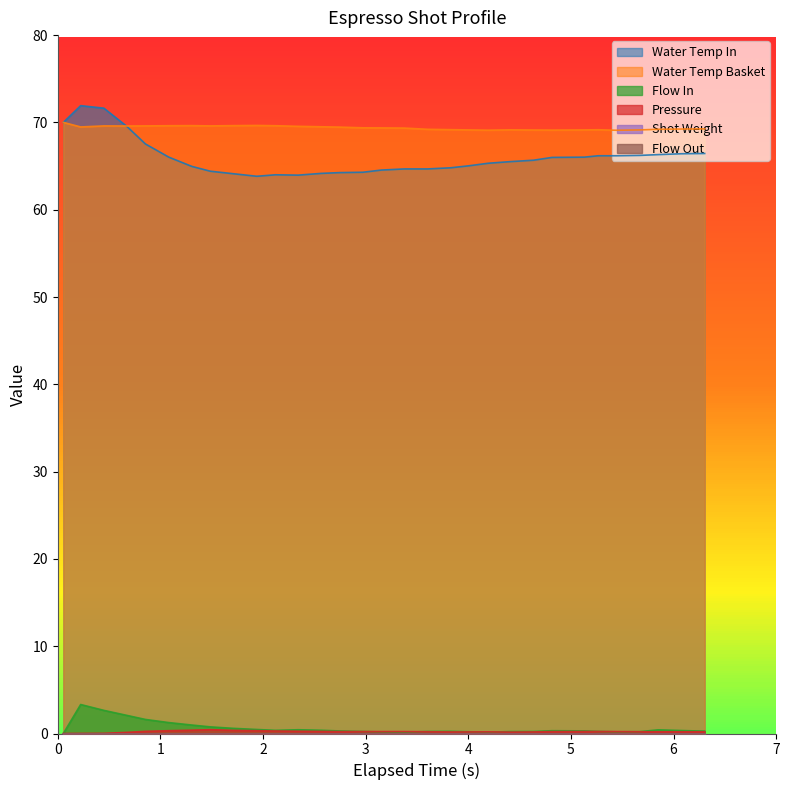

True or false: Water Temp Basket and Flow In cross at least once.

False